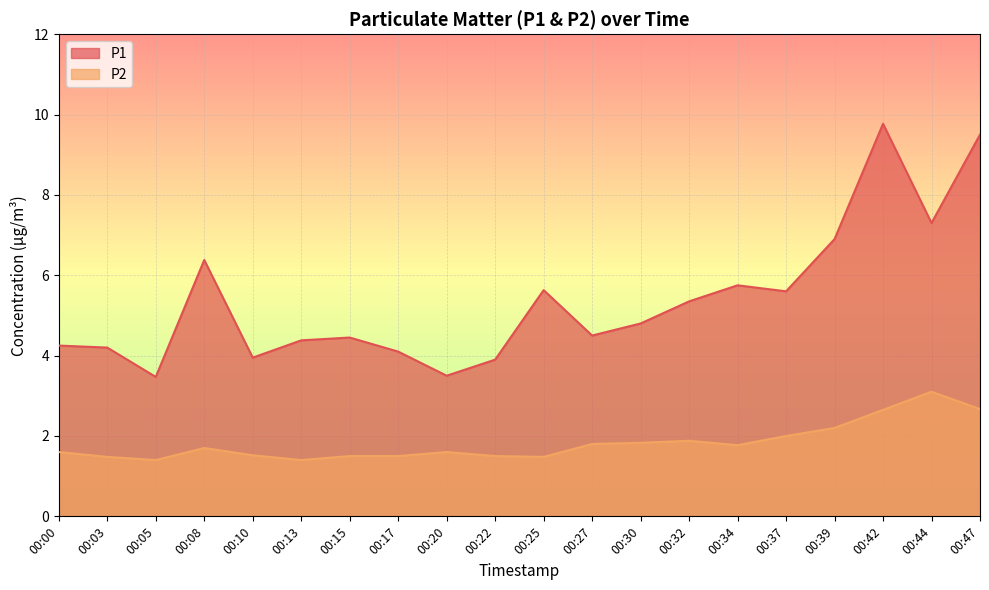

What are all the series names shown in the legend?

P1, P2